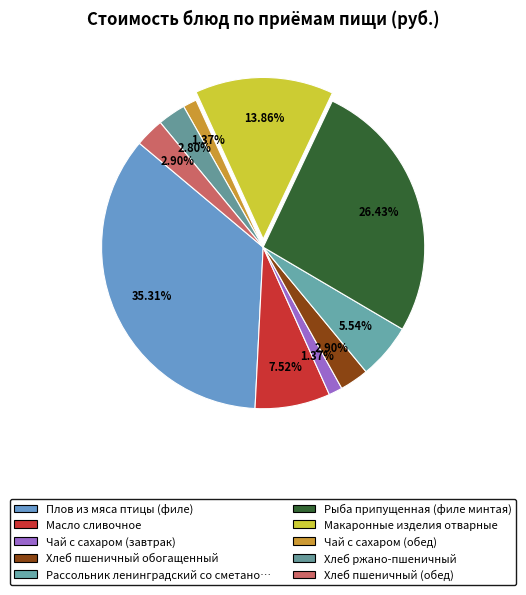

How many slices are in this pie chart?

10